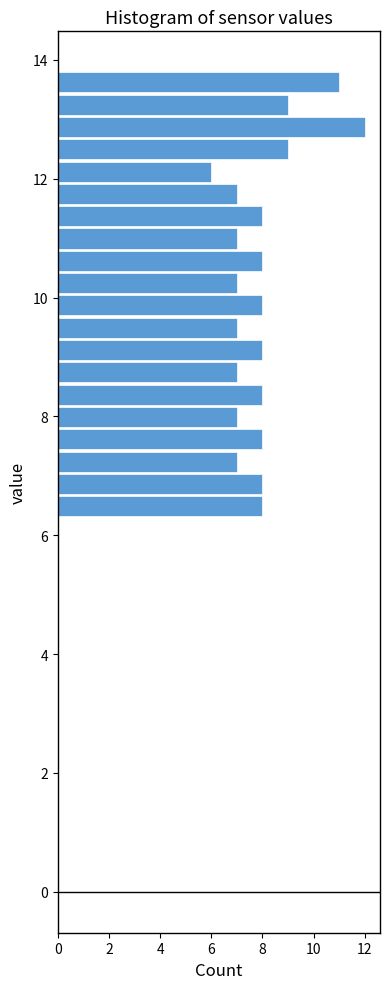

Around what value on the y-axis is the longest bar? Give the approximate position of its centre, as read against the axis.

12.8